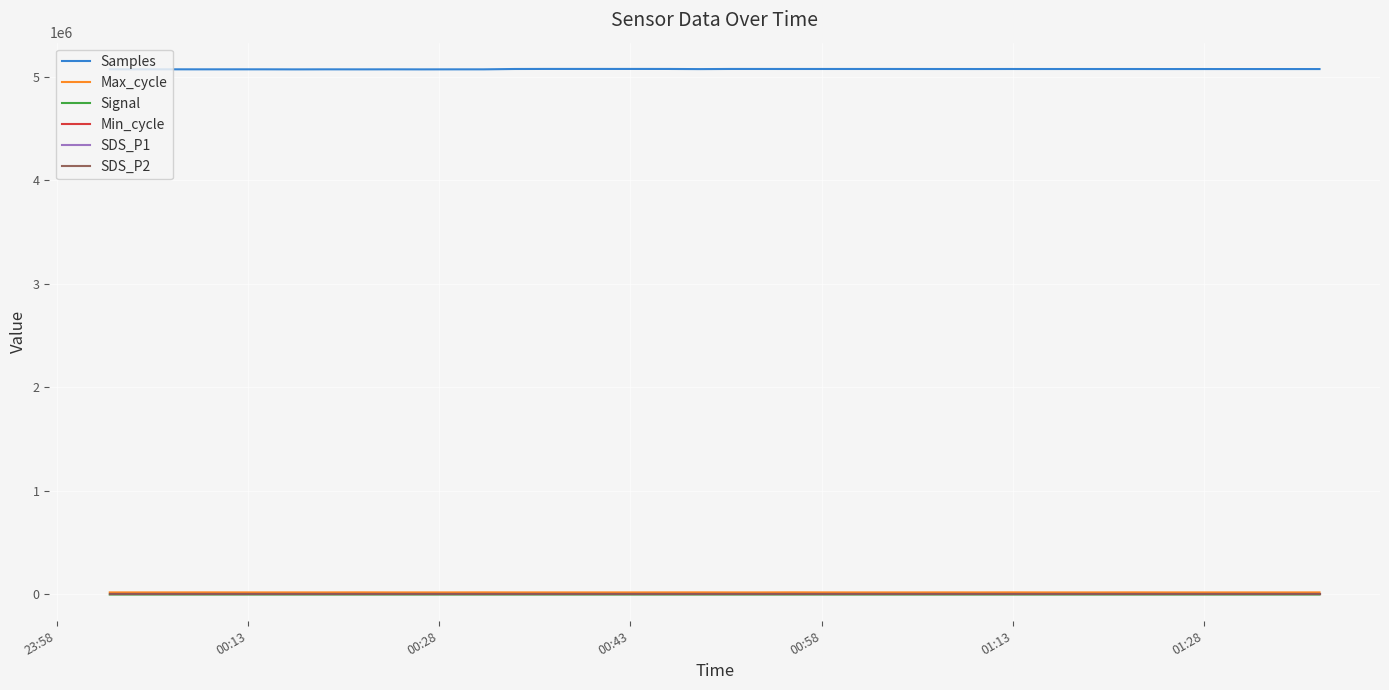

True or false: Max_cycle has more than 2 points higher than both neighbors.

True